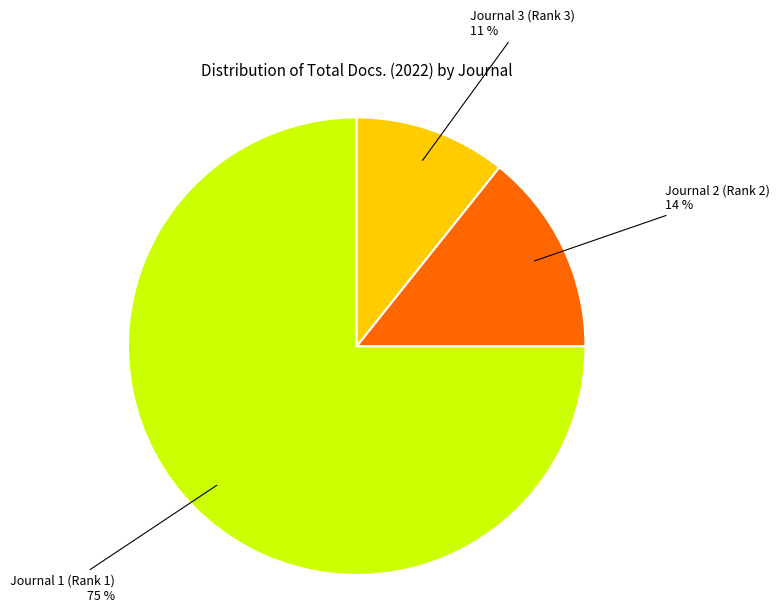

Between Journal 3 (Rank 3) 11 % and Journal 1 (Rank 1) 75 %, which is larger?

Journal 1 (Rank 1) 75 %